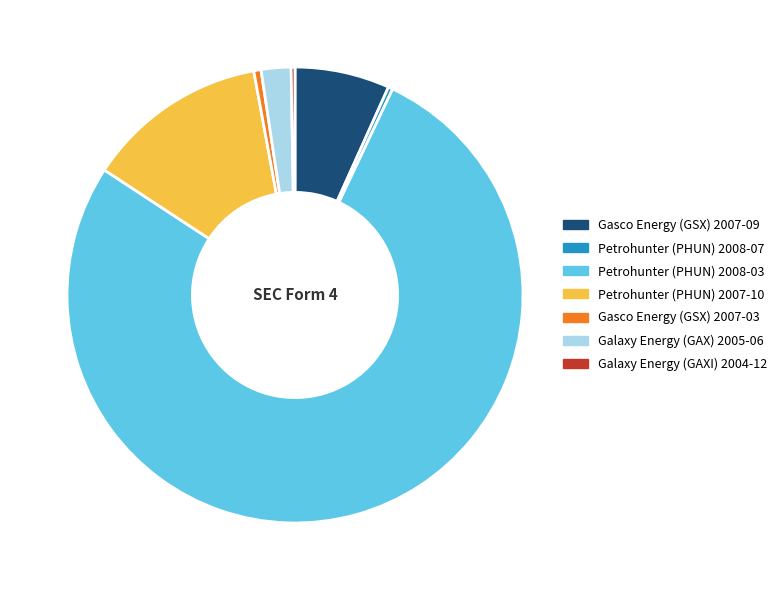

What is the largest slice in the pie chart?

Petrohunter (PHUN) 2008-03